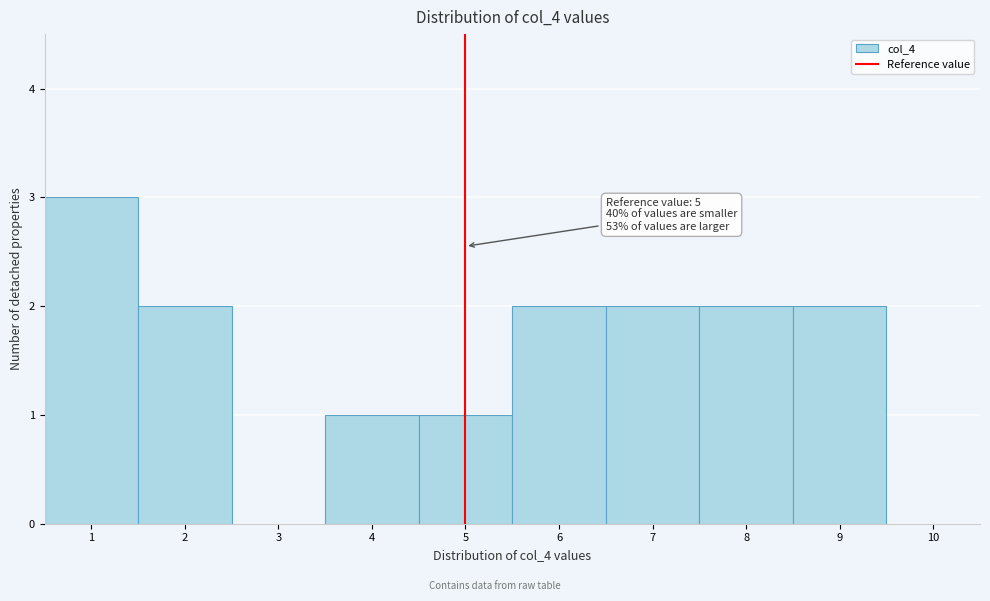

Over which range of the x-axis is the bar tallest?

0.5 to 1.5